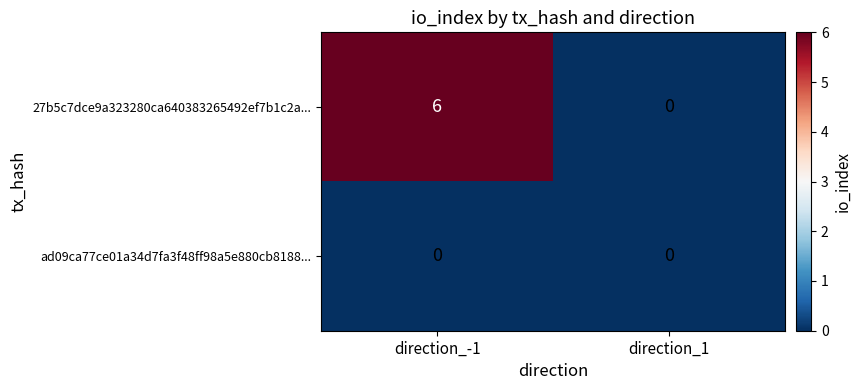

At how many categories does at least one series exceed 5?

1